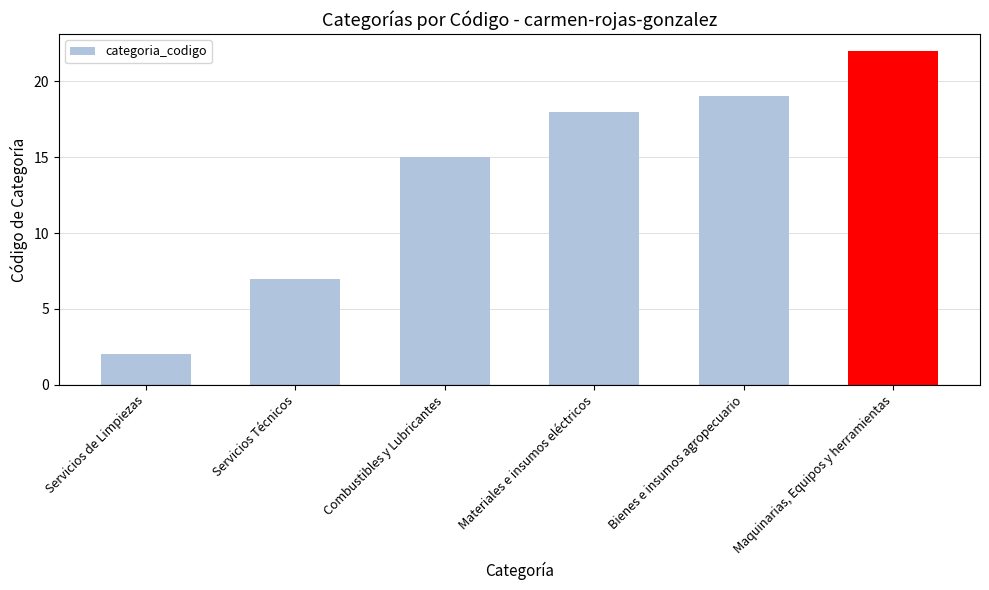

Reading left to right, what are all the values shown in this chart?

2	7	15	18	19	22